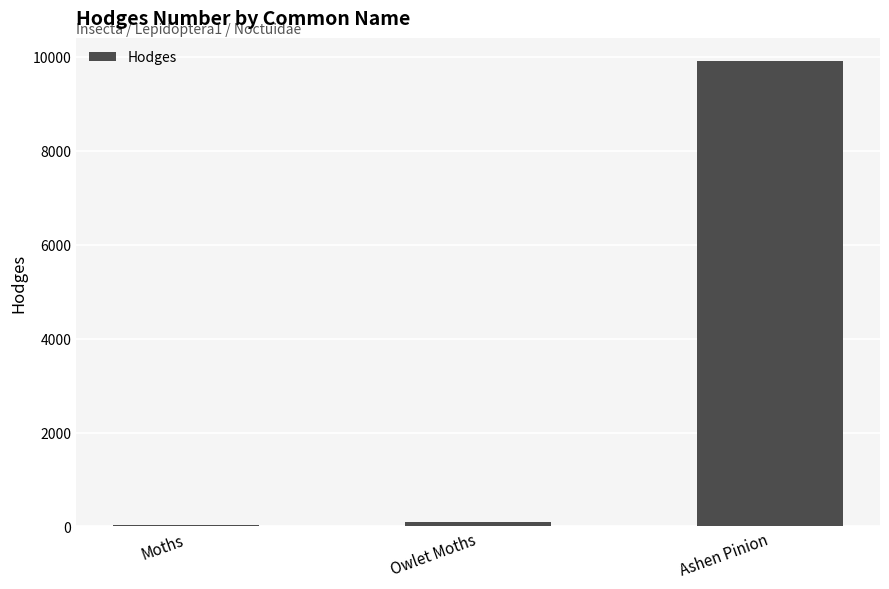

Read the value at Ashen Pinion.

9910.0